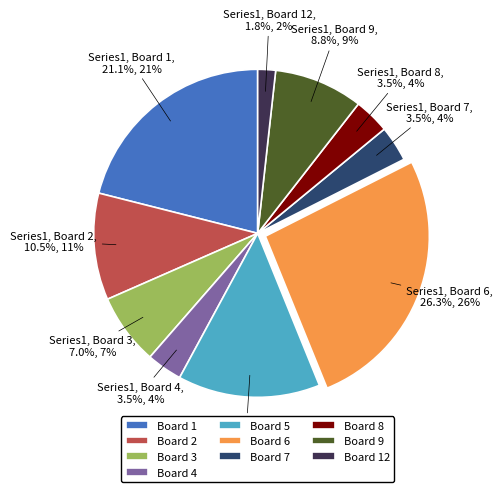

To the nearest percent, what is the average slice percentage?

10%